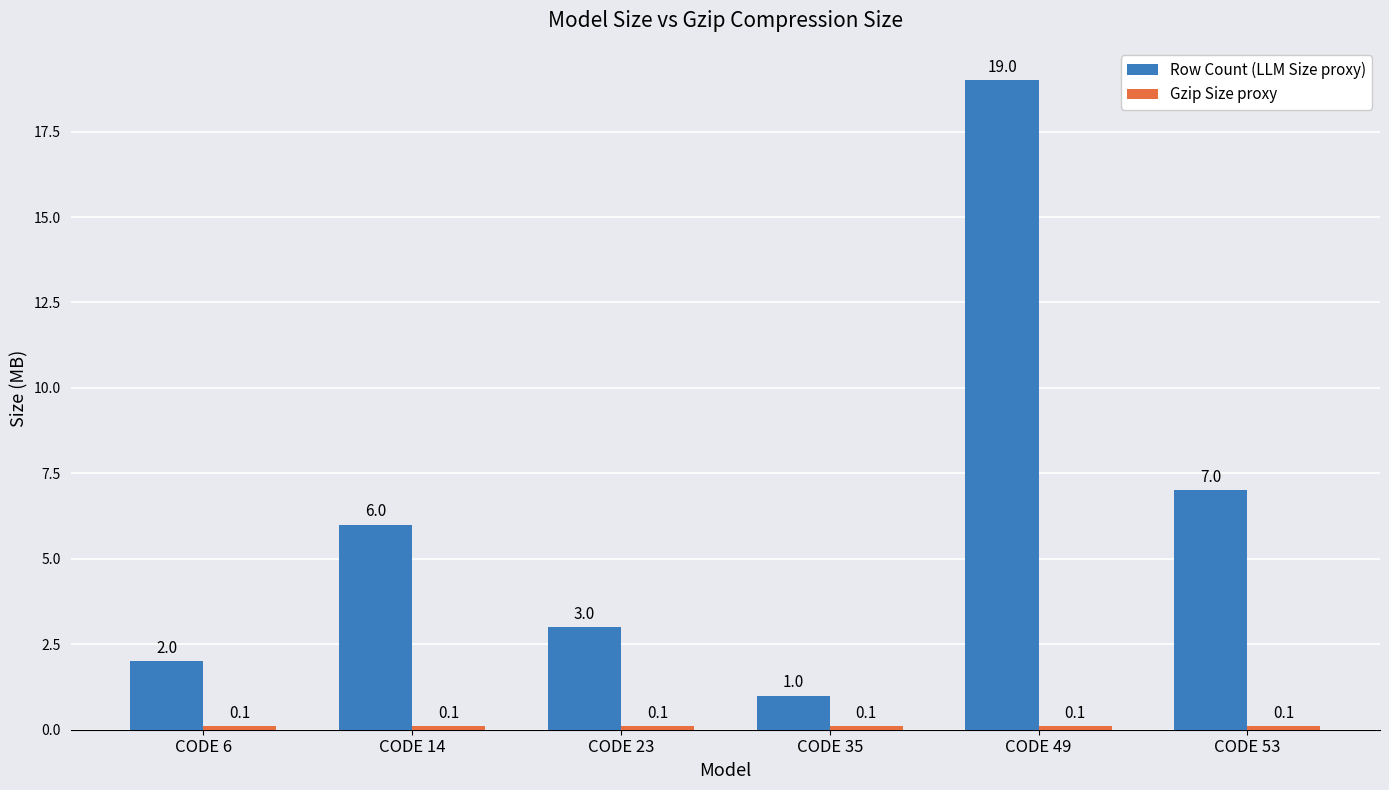

How many values in the Row Count (LLM Size proxy) series are below 6?

3